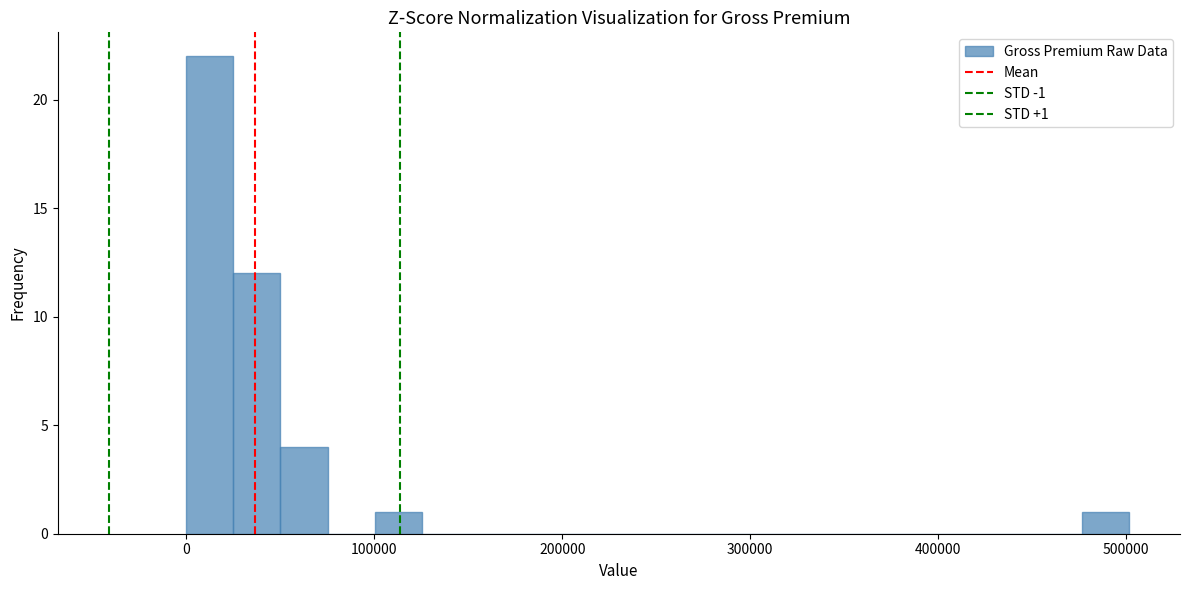

Around what value on the x-axis is the tallest bar? Give the approximate position of its centre, as read against the axis.

10000